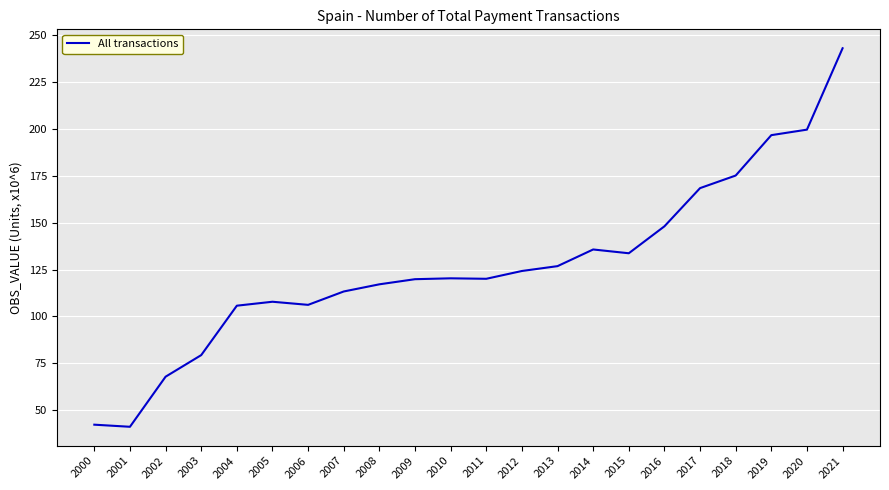

True or false: the data shows 57.8 at 2000.

False